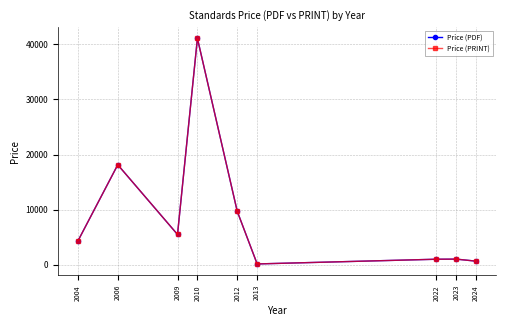

Reading right to left, what are all the values shown in this chart?

Price (PDF): 653.5	1024.0	1006.0	150.0	9700.0	41100.0	5500.0	18150.0	4325.0
Price (PRINT): 653.5	1024.0	1006.0	150.0	9700.0	41100.0	5500.0	18150.0	4325.0